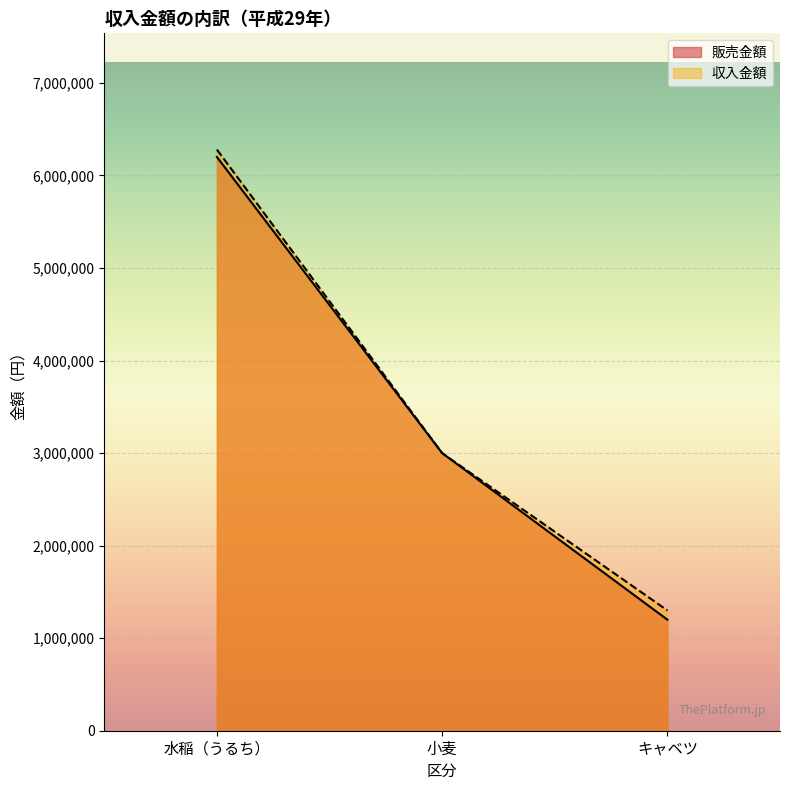

What is the average value of the 収入金額 series?

3526667